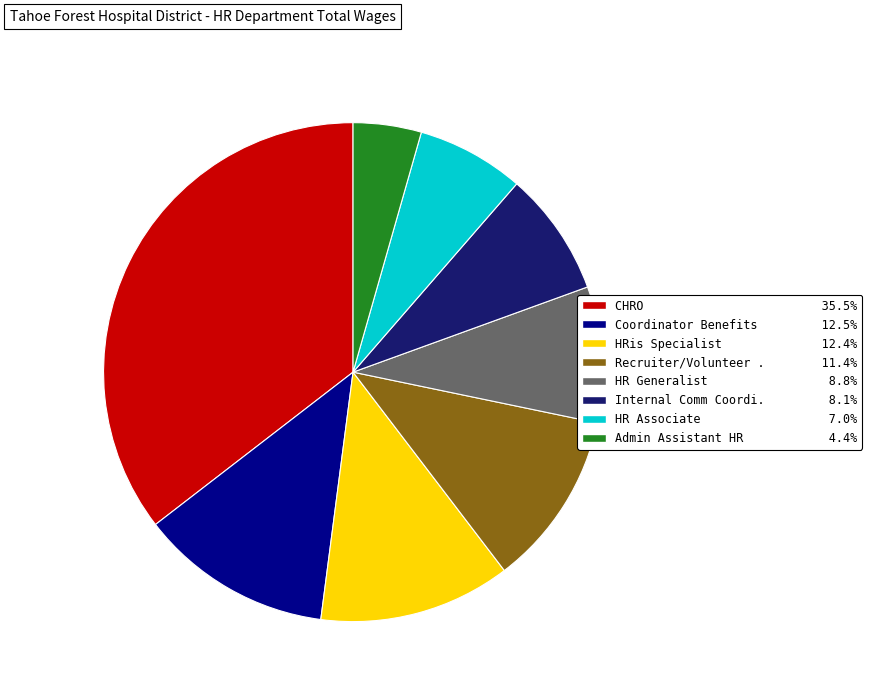

Is there a majority slice in this chart?

No